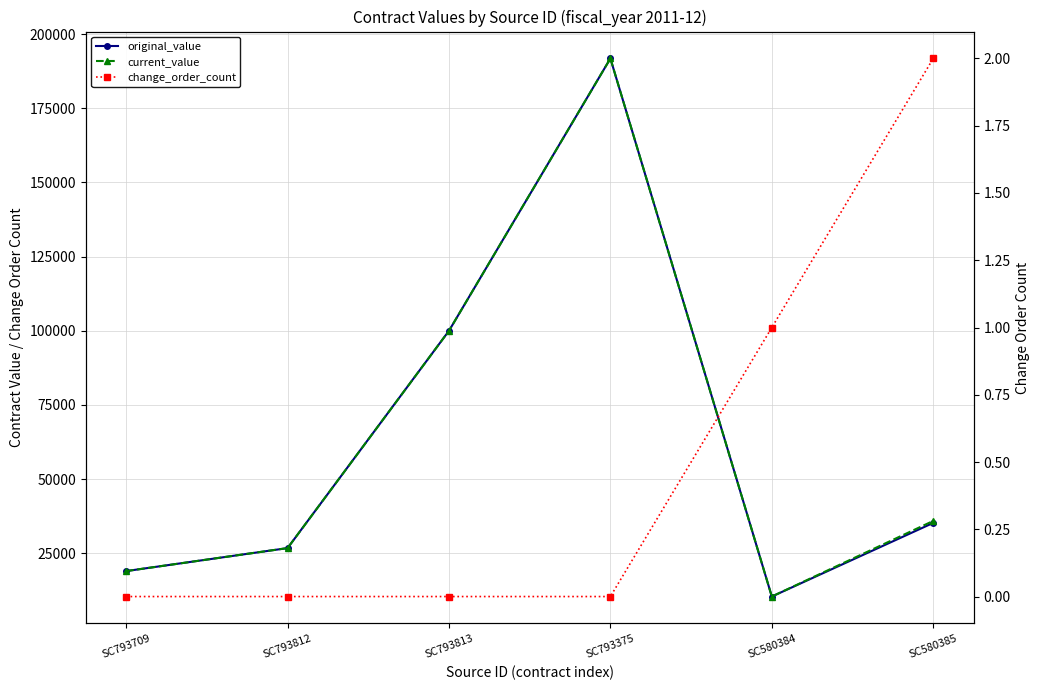

Which series has the largest range (max minus min)?

original_value